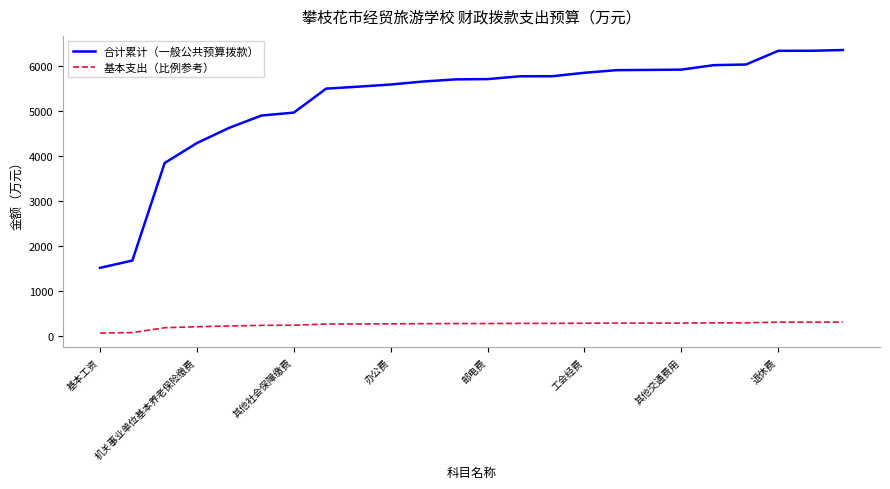

Is this an area chart (filled region under the line)?

No